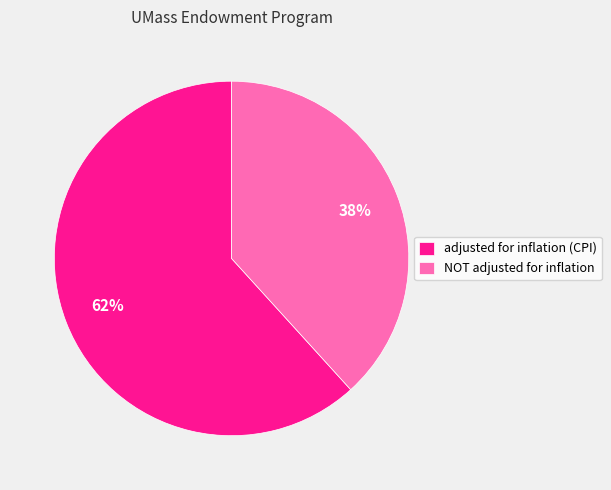

What percentage is the adjusted for inflation (CPI) slice, to the nearest percent?

62%